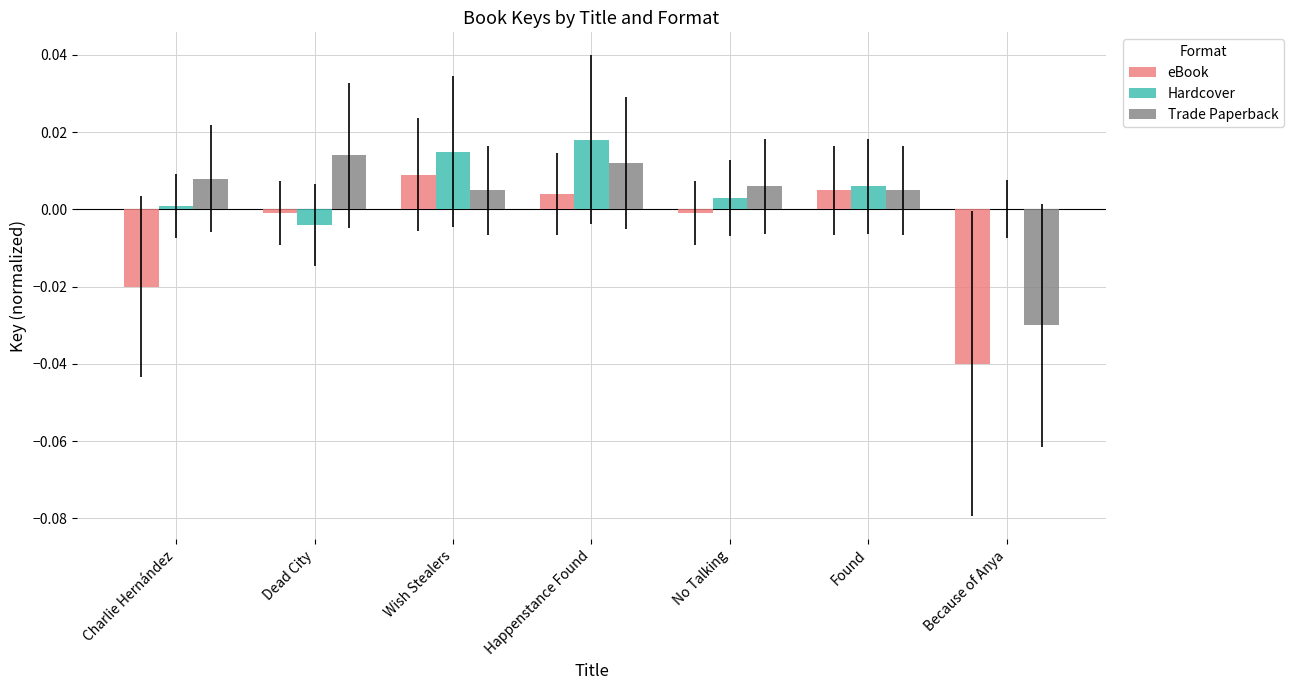

At which label does Hardcover first exceed 0?

Charlie Hernández